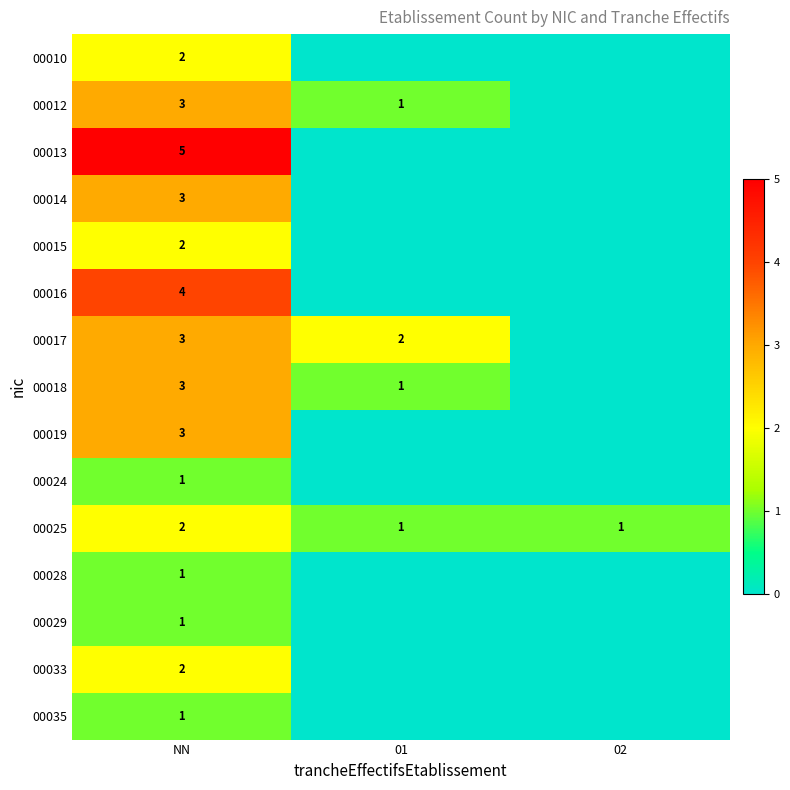

What is the sum of the 00012 values at NN and 01?

4